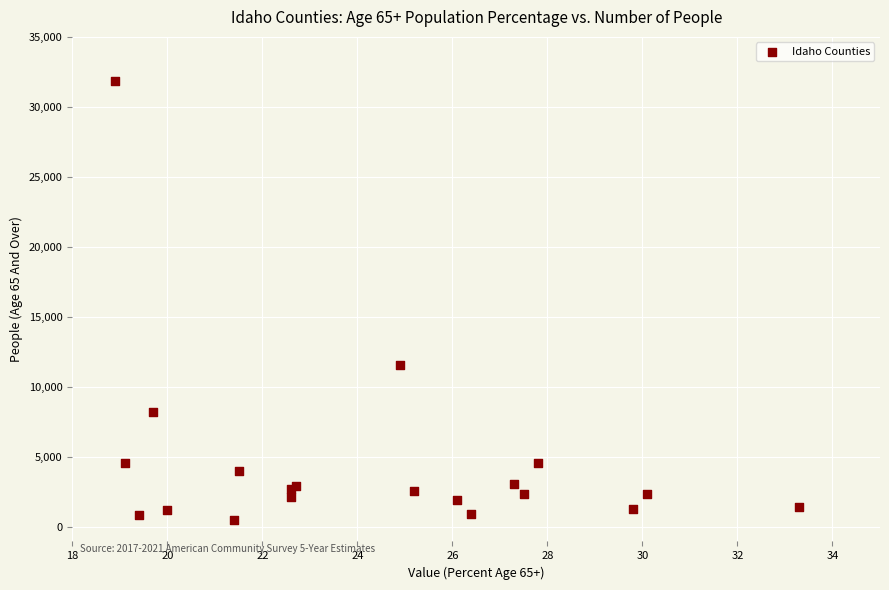

What Y value in the scatter plot is closest to 16195?

11591